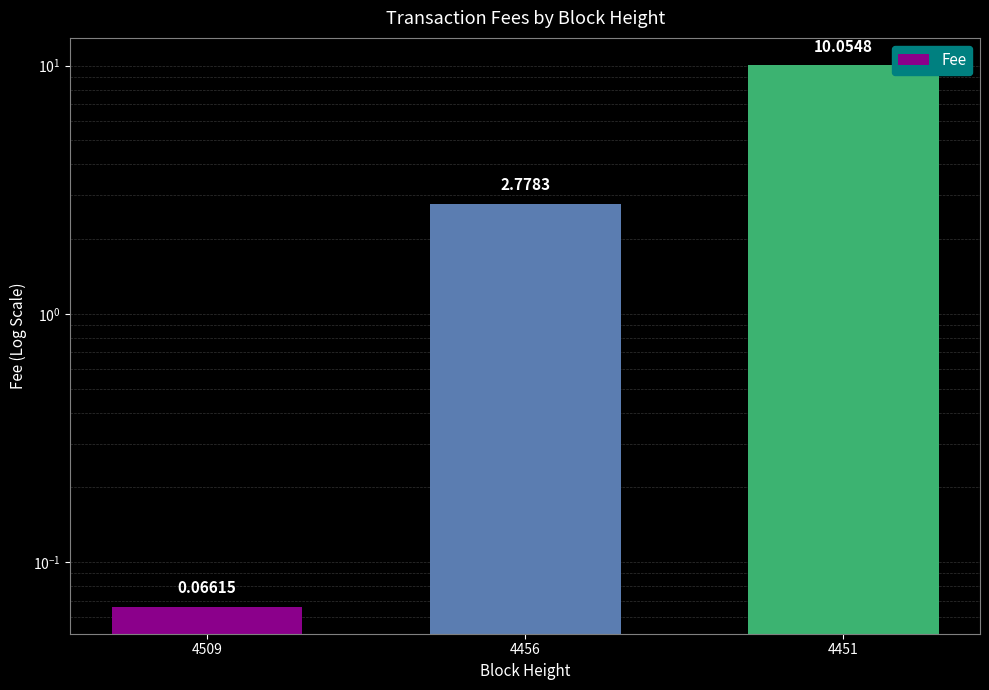

Reading right to left, what are all the values shown in this chart?

4451=10.1	4456=2.8	4509=0.1